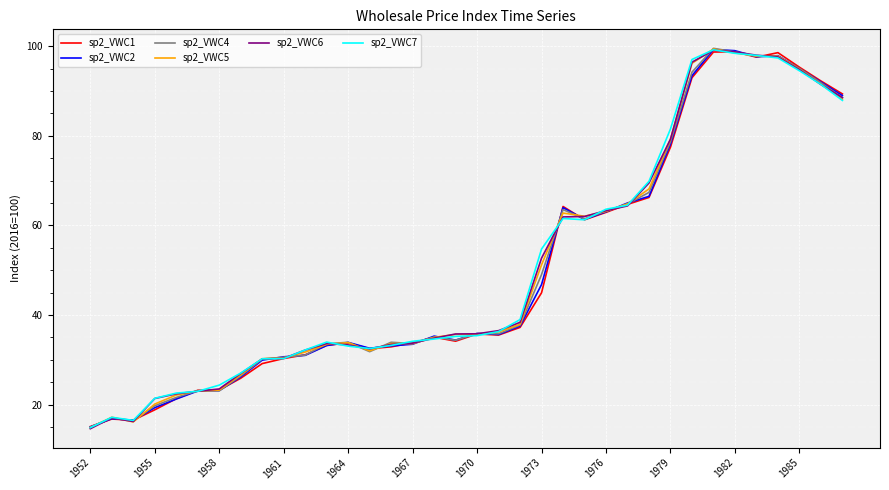

What is the maximum value for sp2_VWC6?

99.1